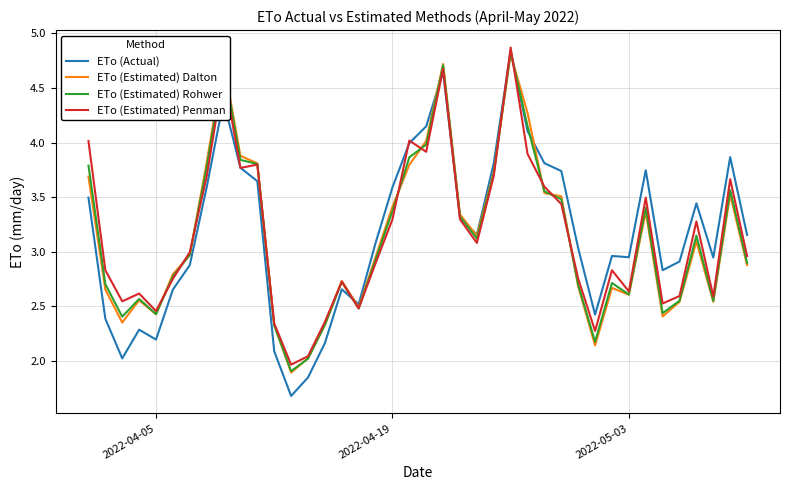

What is the highest value of the ETo (Estimated) Penman series?

4.9